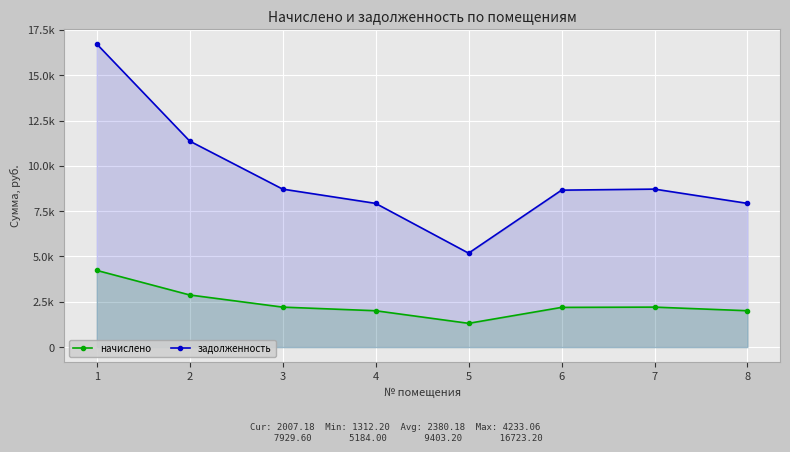

What is the value of the начислено point at the 5th from the left?

1312.2